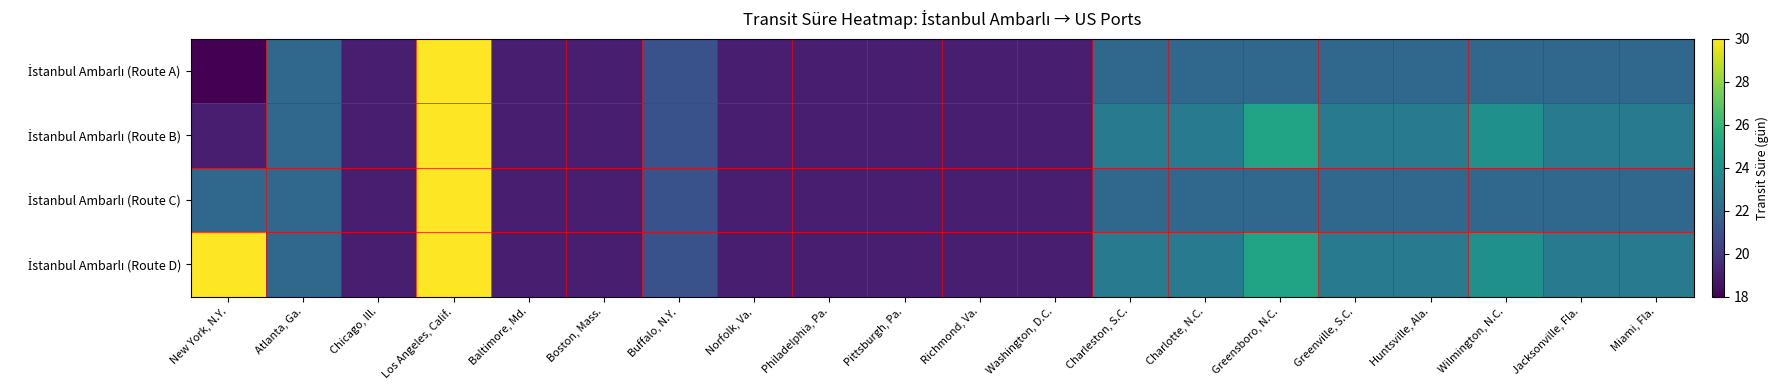

At which category is the sum across all series the highest?

Los Angeles, Calif.